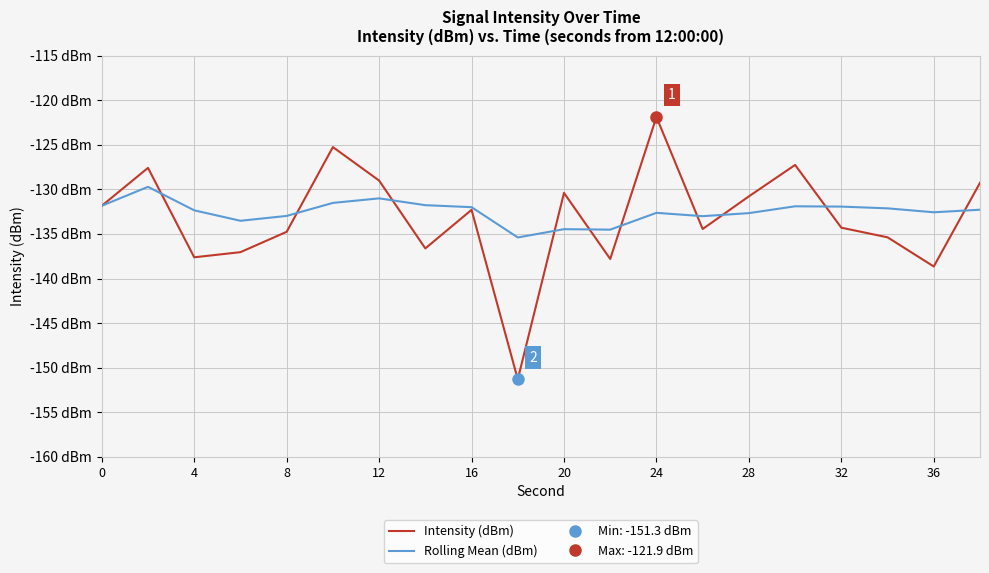

What are all the series names shown in the legend?

Intensity (dBm), Rolling Mean (dBm)